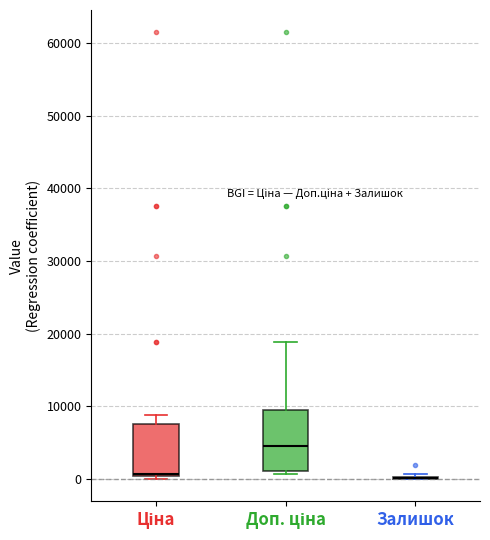

Reading left to right, transcribe this box plot: for each box, give where its median line is, the range the box spans, and where its two whiskers end, as read against the y-axis. The values are not printed on the chart, so give them approximately, as read against the axis.

Ціна: median 1000, box 0 to 8000, whiskers 0 (just below the box's lower edge) to 9000
Доп. ціна: median 5000, box 1000 to 9000, whiskers 1000 (just below the box's lower edge) to 19000
Залишок: box collapsed to a line at 0, whiskers 0 to 1000